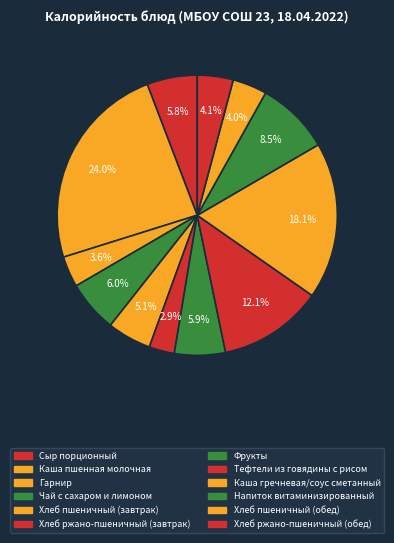

Does Хлеб пшеничный (завтрак) account for over 50% of the chart?

No